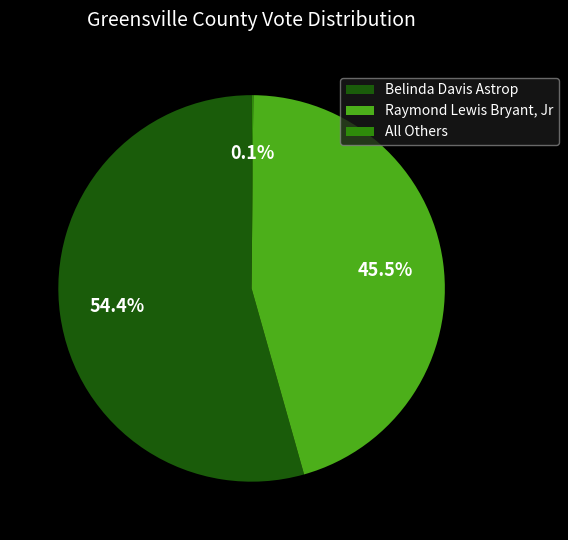

Does Belinda Davis Astrop represent more than half of the total?

Yes